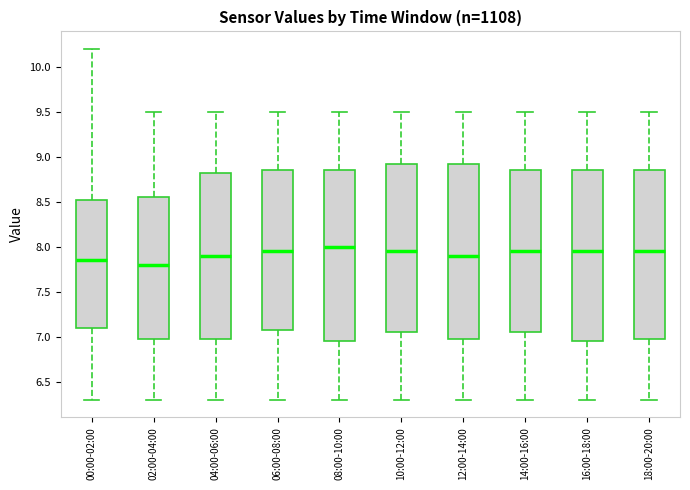

Reading left to right, read every box against the y-axis: the position of its median line, the range the box covers, and the ends of its whiskers. The values are not printed on the chart, so give them approximately, as read against the axis.

00:00-02:00: median 7.85, box 7.10 to 8.55, whiskers 6.30 to 10.20
02:00-04:00: median 7.80, box 7.00 to 8.55, whiskers 6.30 to 9.50
04:00-06:00: median 7.90, box 7.00 to 8.85, whiskers 6.30 to 9.50
06:00-08:00: median 7.95, box 7.10 to 8.85, whiskers 6.30 to 9.50
08:00-10:00: median 8.00, box 6.95 to 8.85, whiskers 6.30 to 9.50
10:00-12:00: median 7.95, box 7.05 to 8.95, whiskers 6.30 to 9.50
12:00-14:00: median 7.90, box 7.00 to 8.95, whiskers 6.30 to 9.50
14:00-16:00: median 7.95, box 7.05 to 8.85, whiskers 6.30 to 9.50
16:00-18:00: median 7.95, box 6.95 to 8.85, whiskers 6.30 to 9.50
18:00-20:00: median 7.95, box 7.00 to 8.85, whiskers 6.30 to 9.50